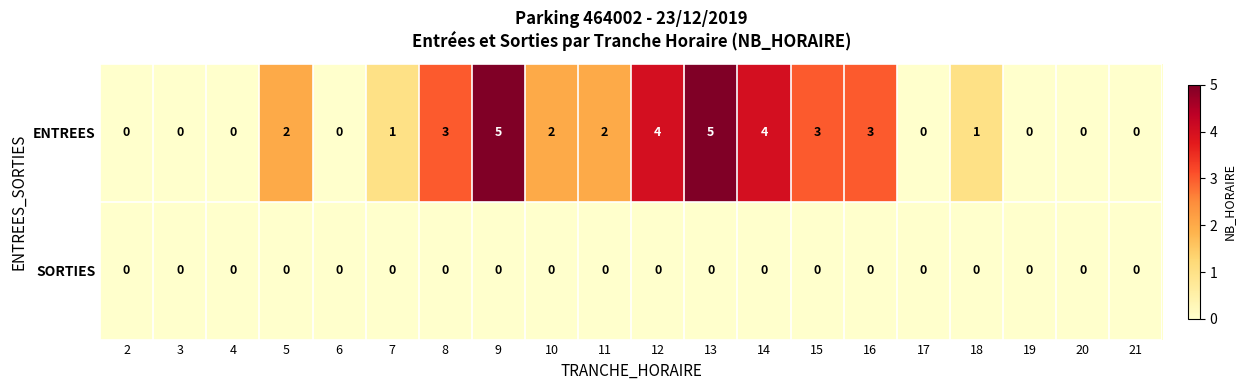

How many ENTREES values are between 0 and 3?

16